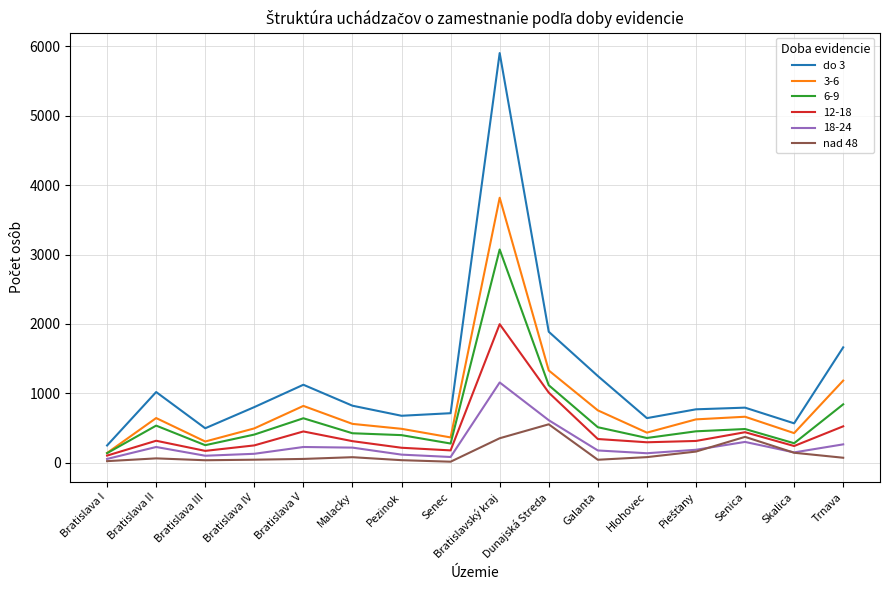

How many values in the nad 48 series are below 72?

8